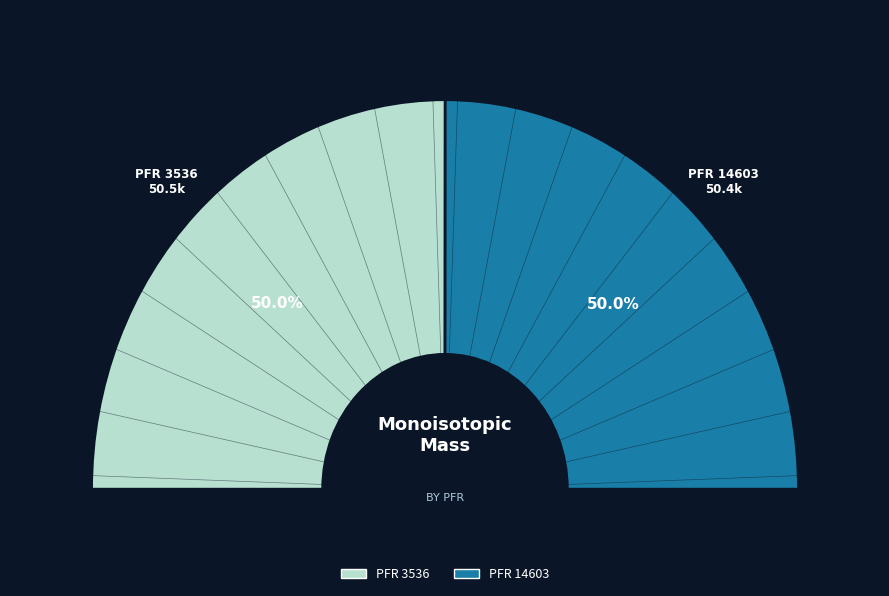

Count the number of slices in the pie.

2